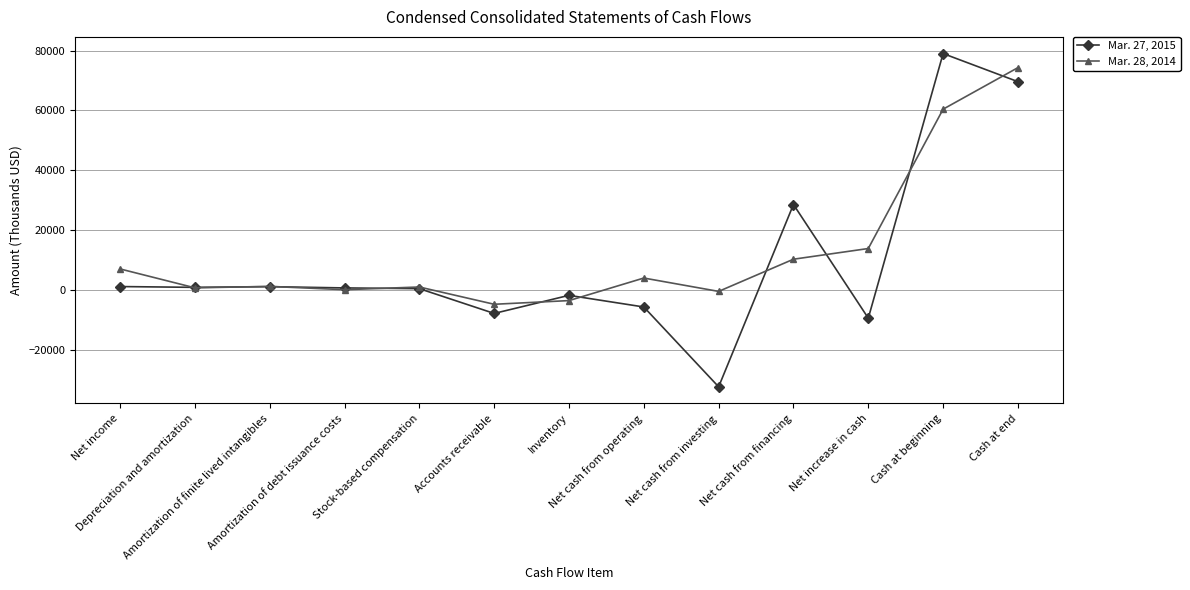

Read the Mar. 28, 2014 value at Depreciation and amortization.

747